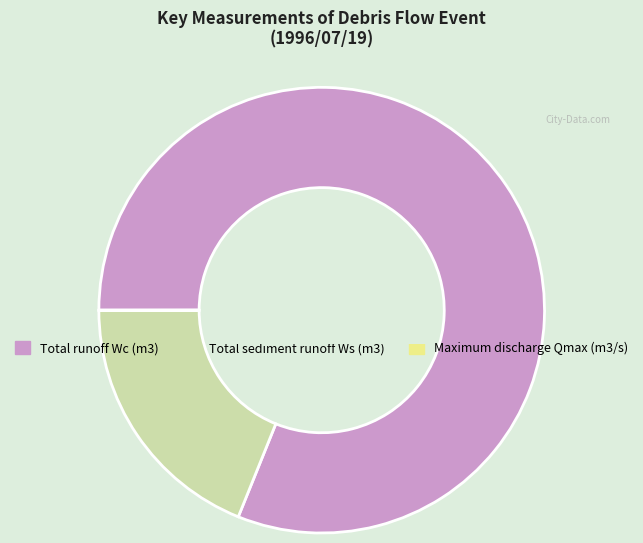

Combined, do Total runoff Wc (m3) and Total sediment runoff Ws (m3) account for over 50%?

Yes